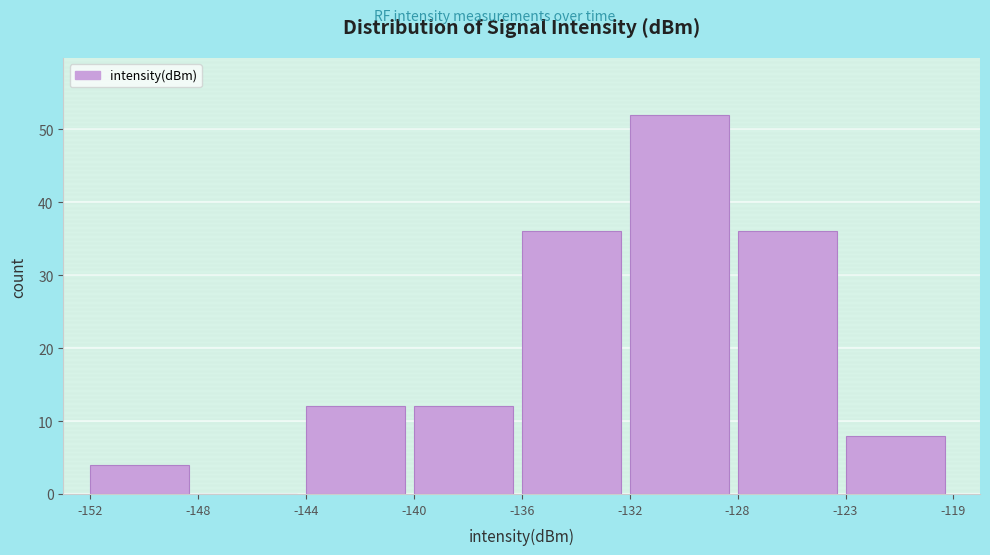

Reading right to left, list all the values displayed in this chart.

-123=8	-128=36	-132=52	-136=36	-140=12	-144=12	-148=0	-152=4